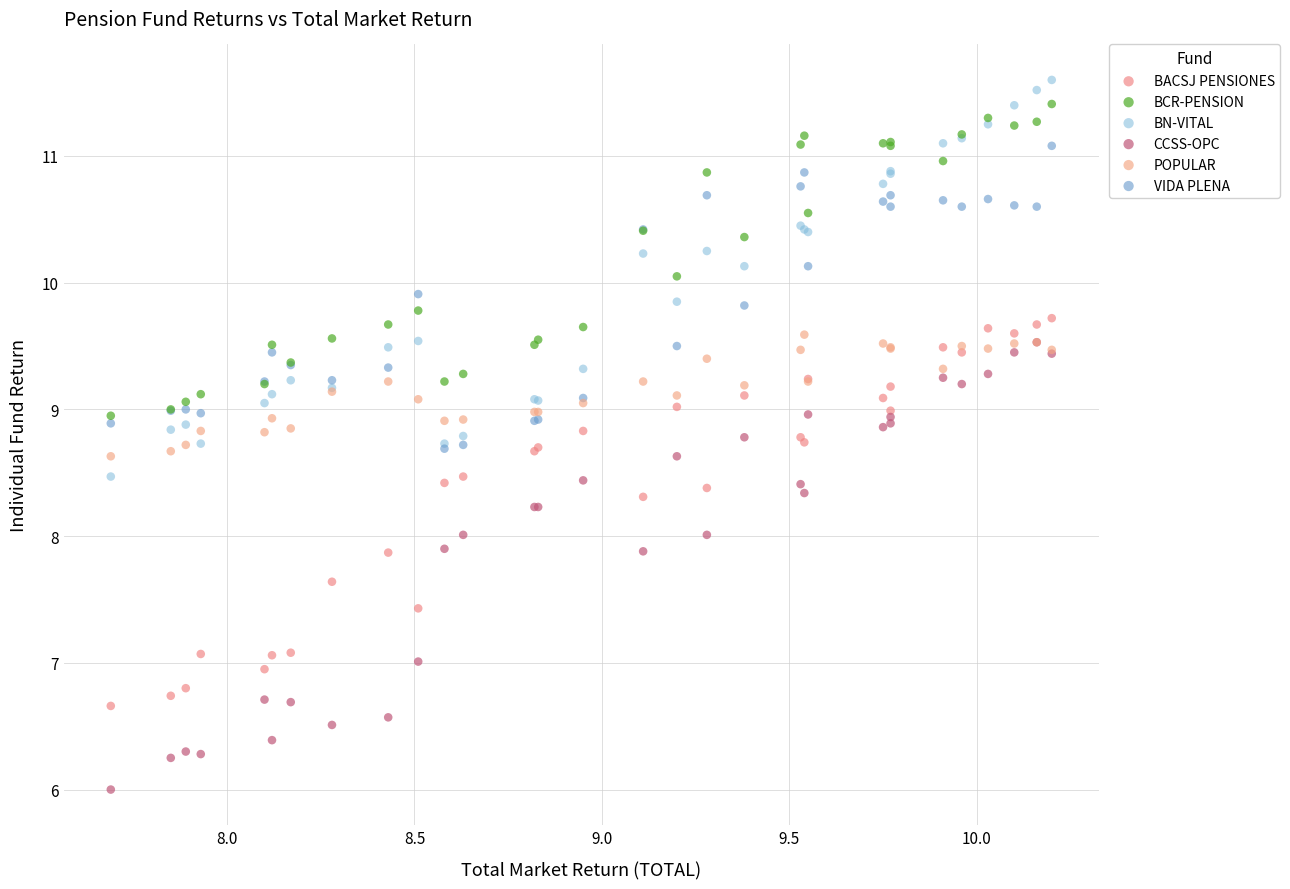

What are all the series names shown in the legend?

BACSJ PENSIONES, BCR-PENSION, BN-VITAL, CCSS-OPC, POPULAR, VIDA PLENA